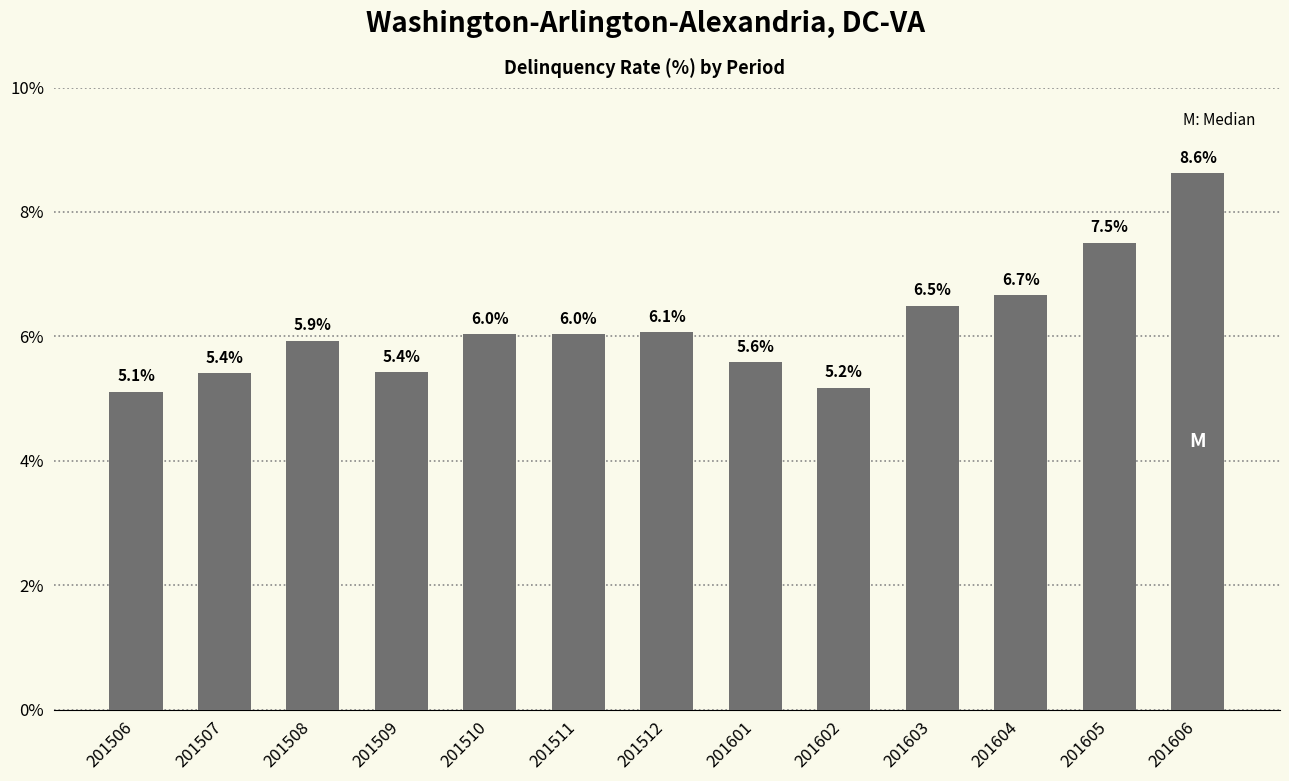

How many values are below 6?

6